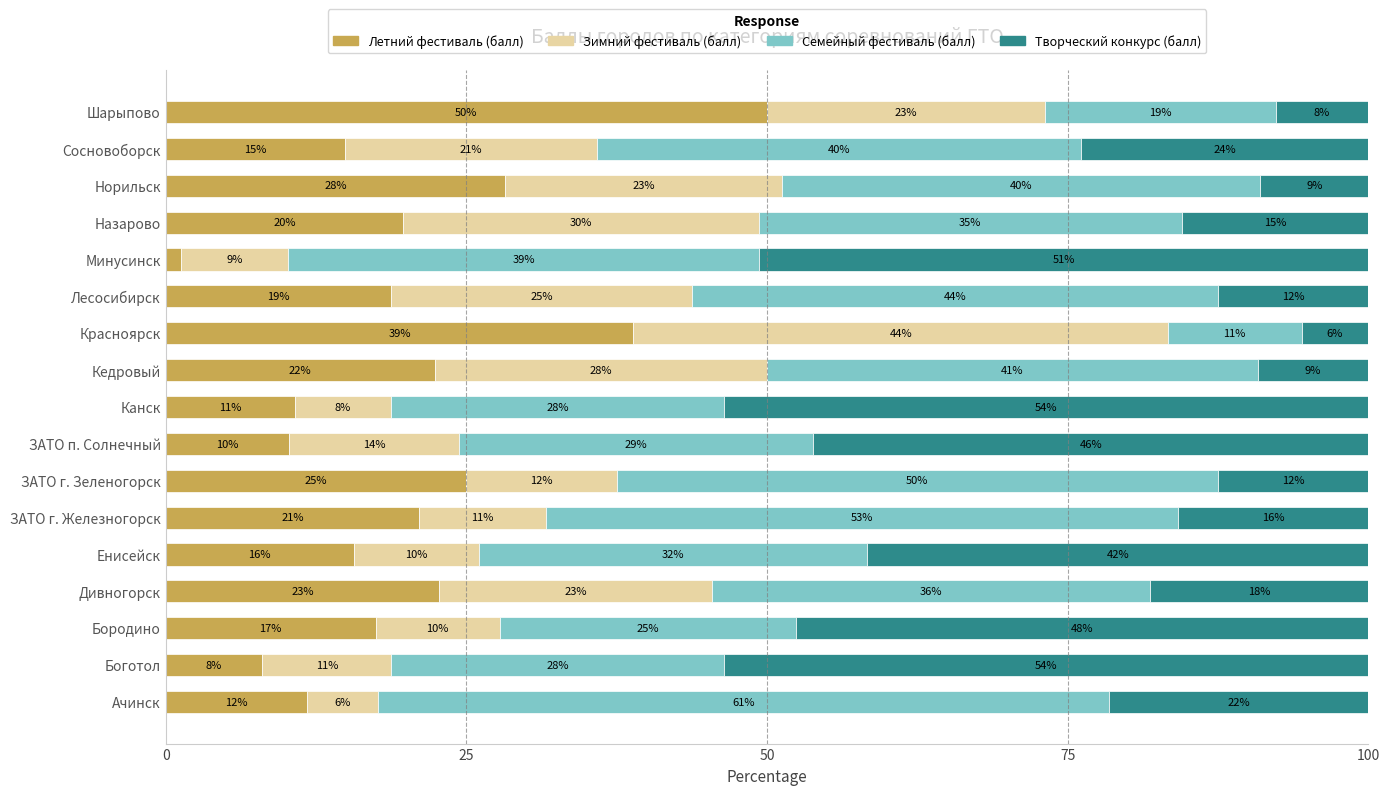

What are all the series names shown in the legend?

Летний фестиваль (балл), Зимний фестиваль (балл), Семейный фестиваль (балл), Творческий конкурс (балл)